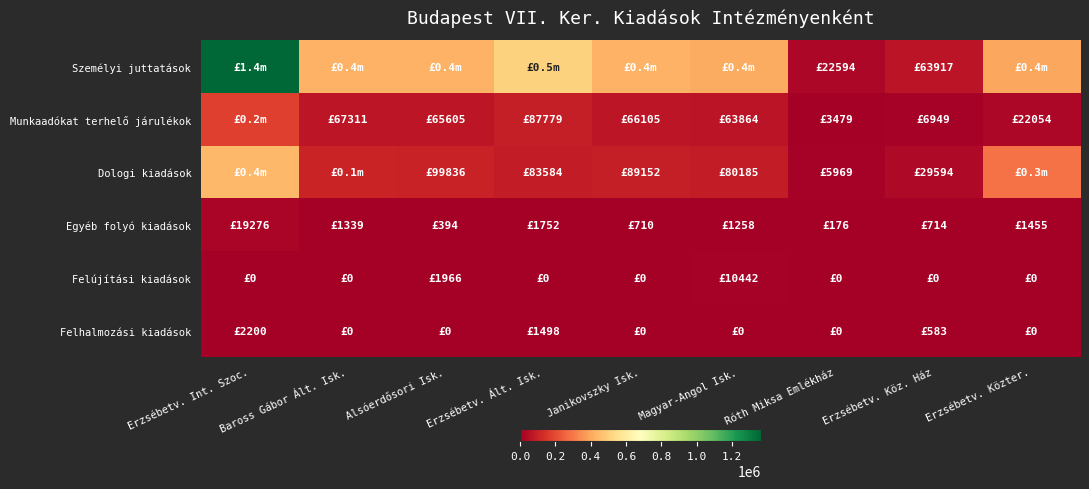

At how many categories does at least one series exceed 1327484?

1